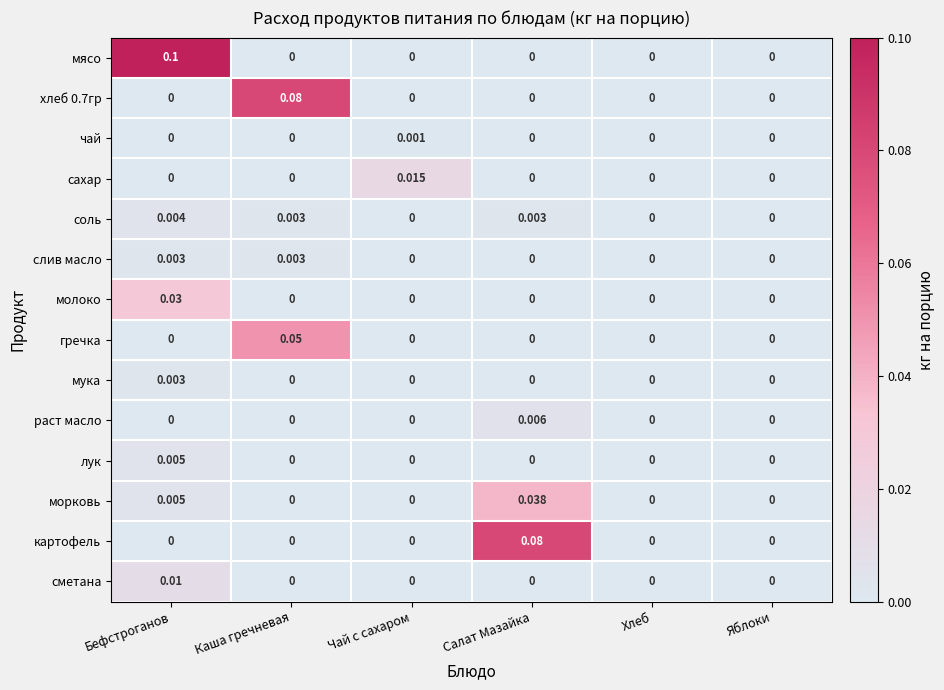

Which series has the largest range (max minus min)?

мясо